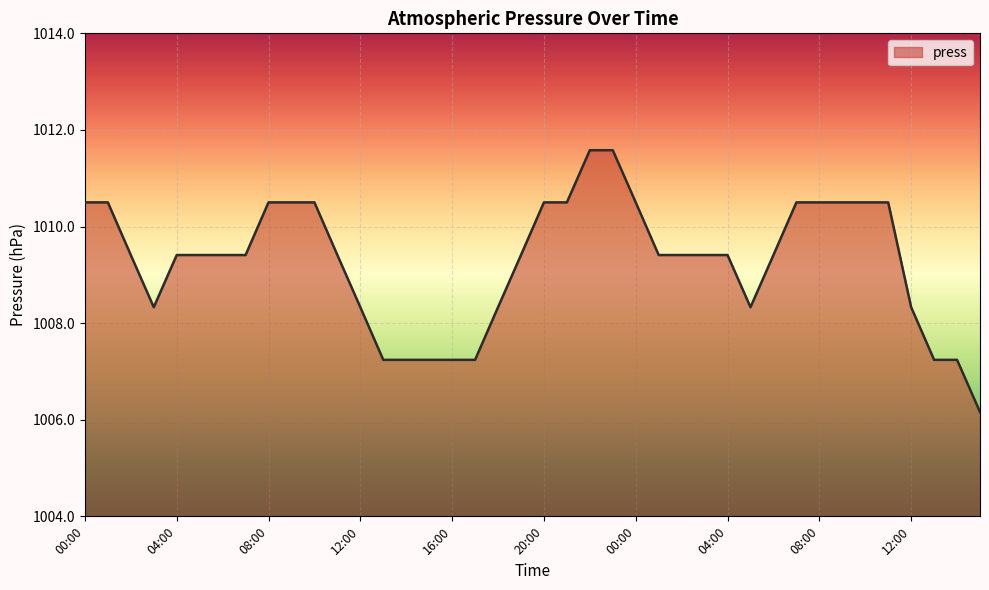

What is the difference between the maximum and minimum values?

5.4